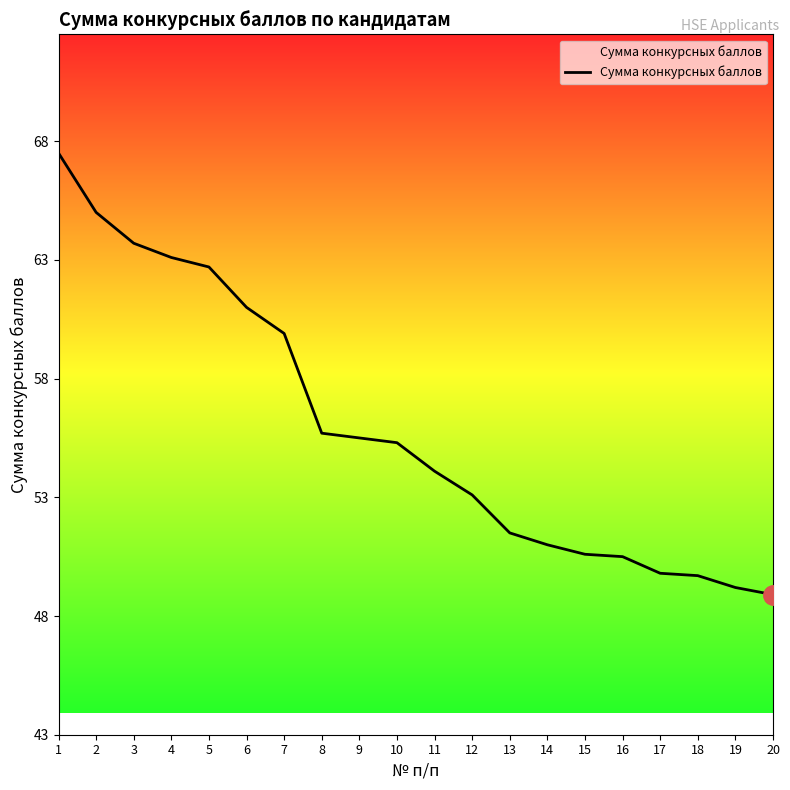

True or false: the data shows 49.8 at 17.

True